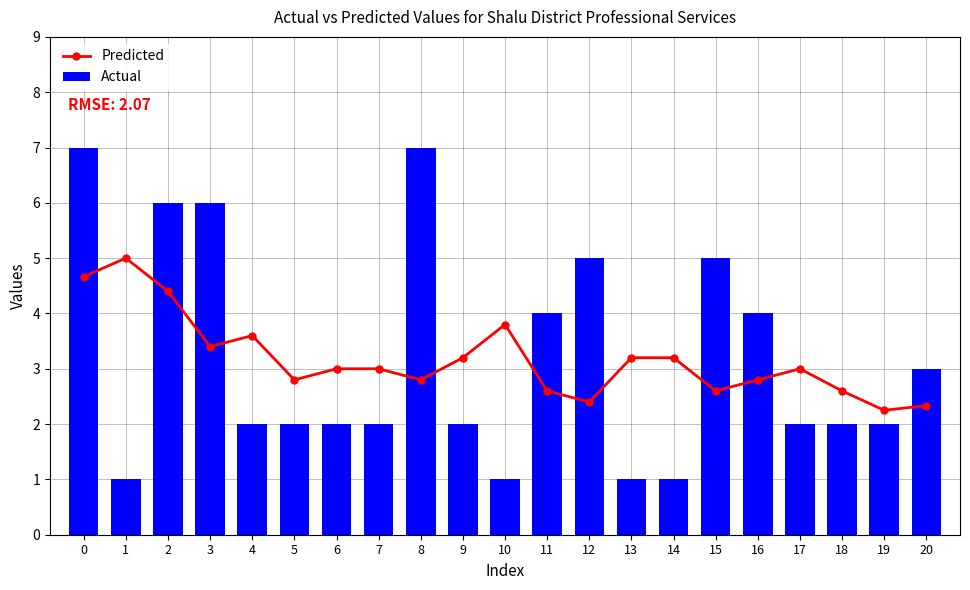

The value of Predicted at 8 is 1.2. True or false?

False